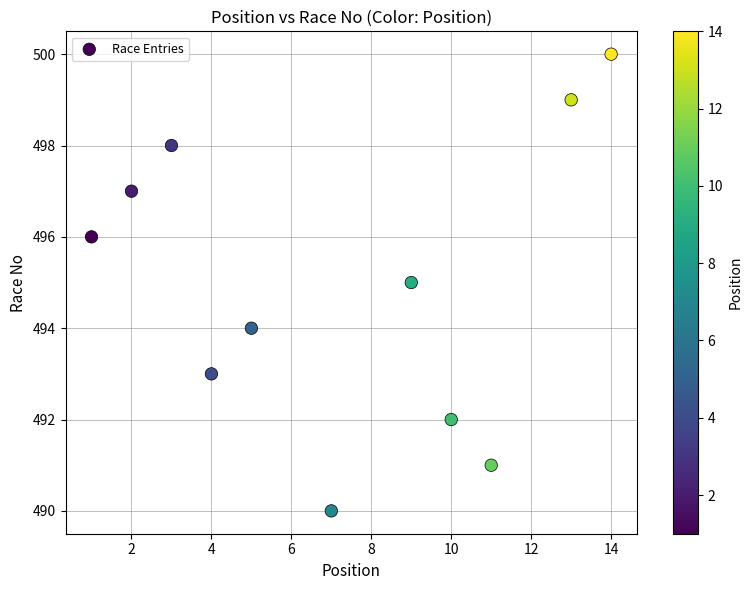

What is the range of Y values (max minus min)?

10